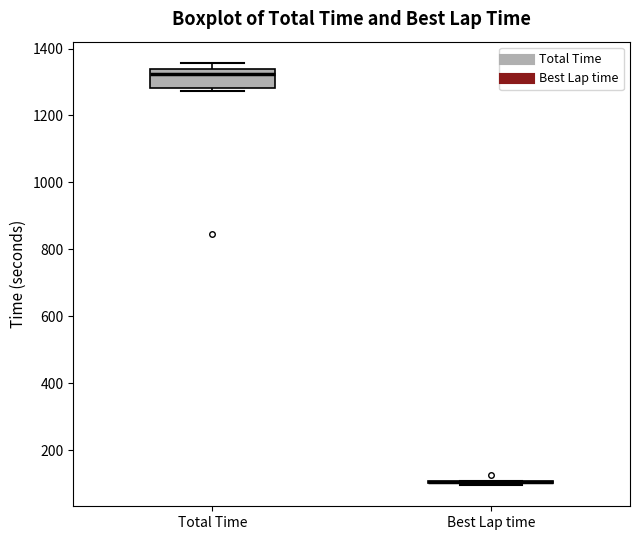

Reading left to right, transcribe this box plot: for each box, give where its median line is, the range the box spans, and where its two whiskers end, as read against the y-axis. The values are not printed on the chart, so give them approximately, as read against the axis.

Total Time: median 1320, box 1280 to 1340, whiskers 1280 (just below the box's lower edge) to 1360
Best Lap time: box collapsed to a line at 100, whiskers 100 to 100